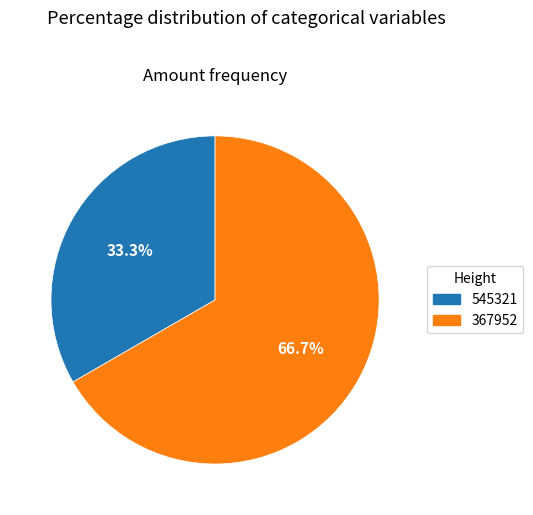

How many segments does this pie chart have?

2